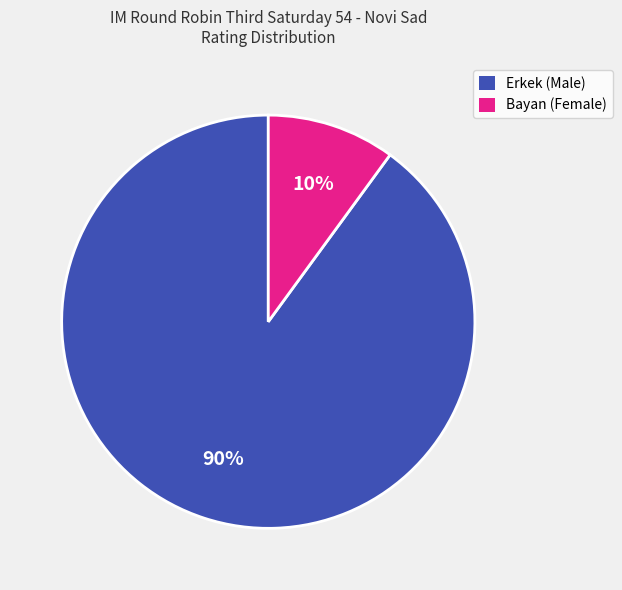

To the nearest percent, what is the difference between the largest and smallest slice percentages?

80%